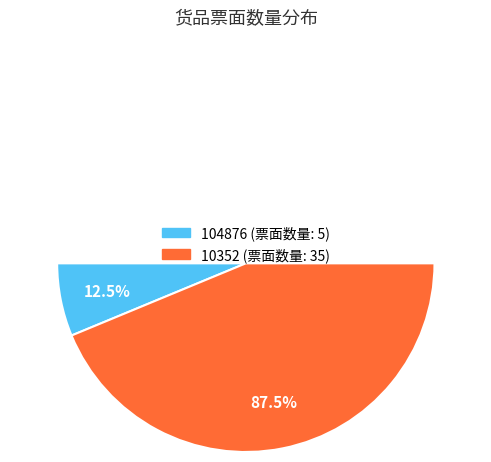

How many slices are in this pie chart?

2